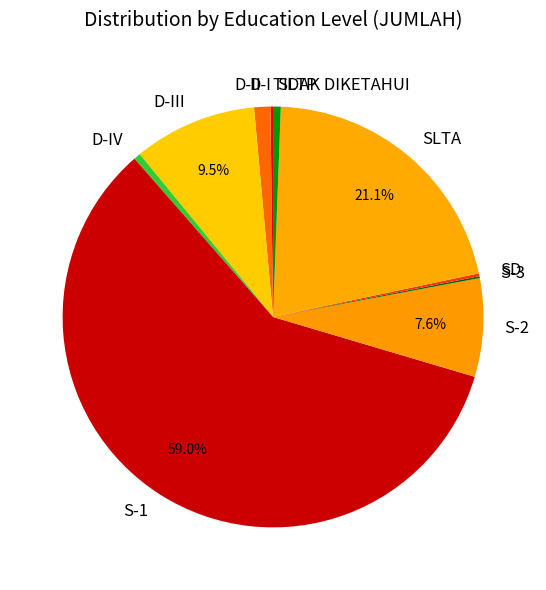

How much of the chart is everything except S-2?

92.4%